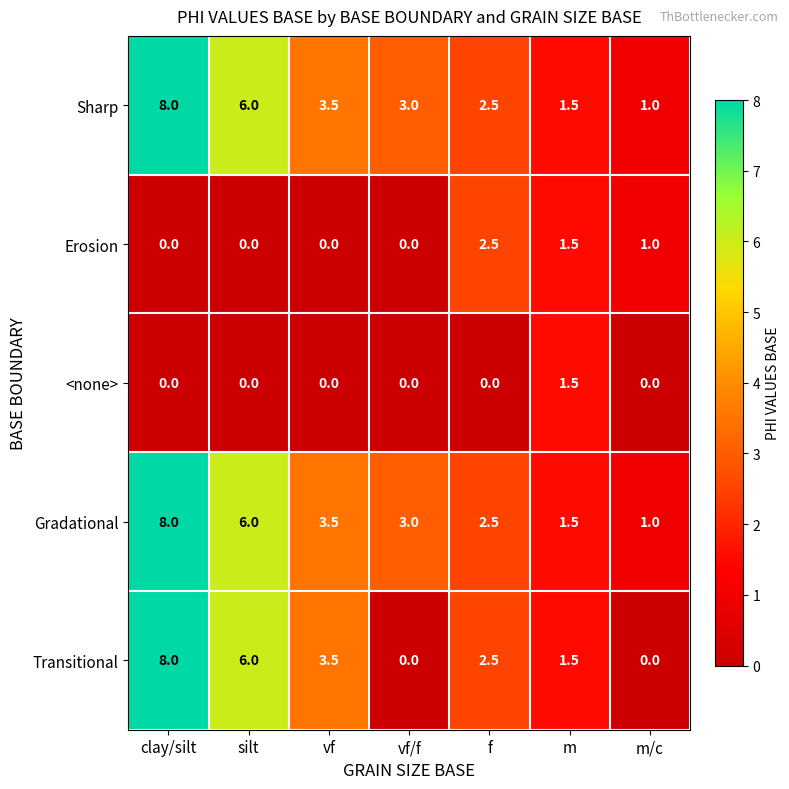

Is the value of Erosion at f greater than the value of Gradational at clay/silt?

No